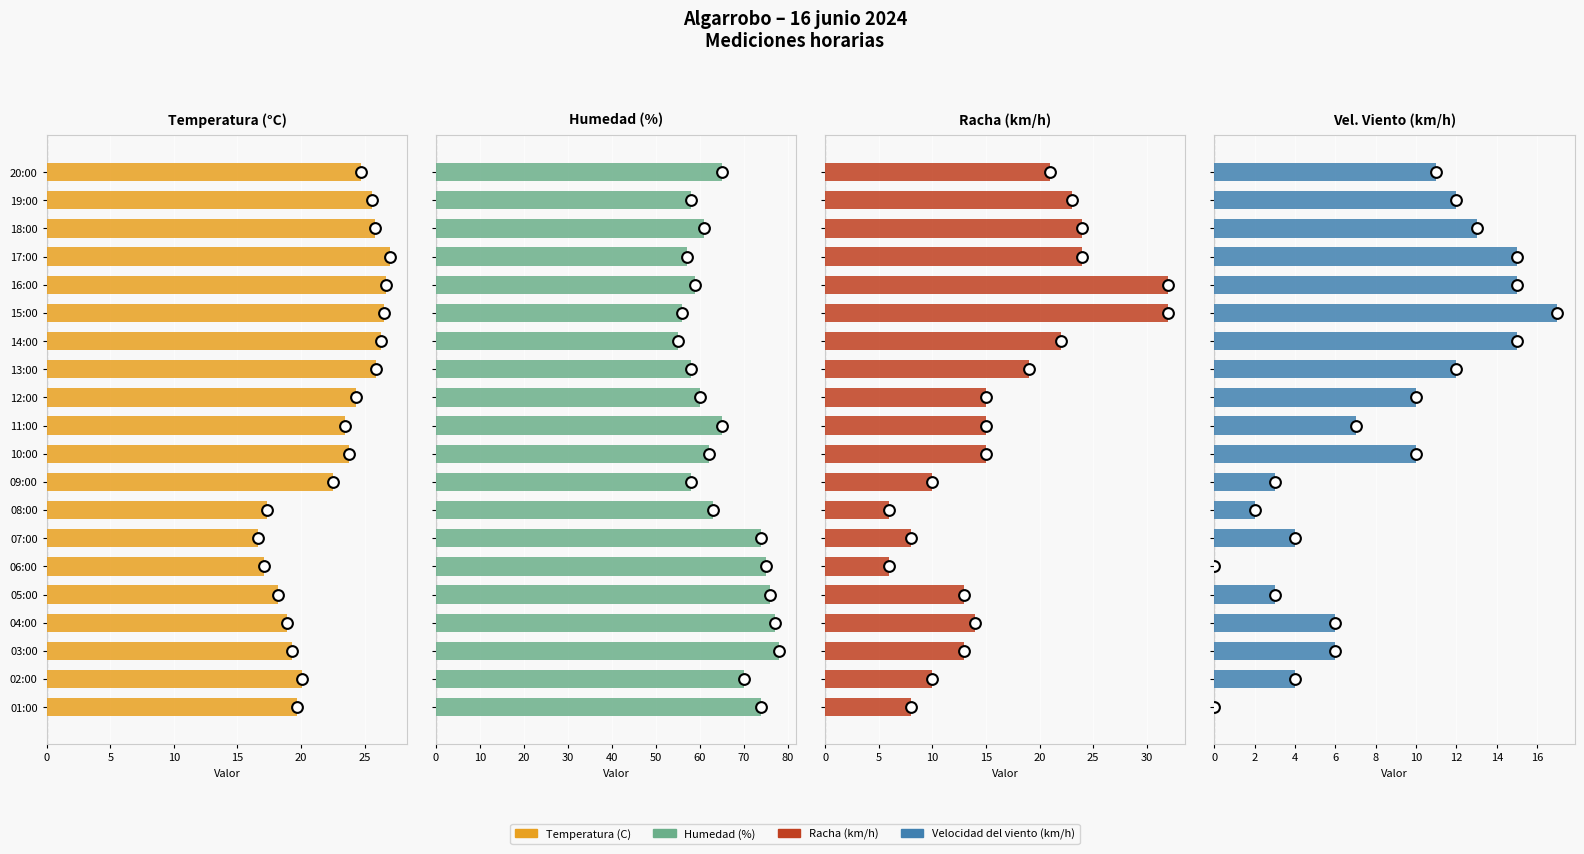

Which series has the largest Y range (max minus min)?

Racha (km/h)